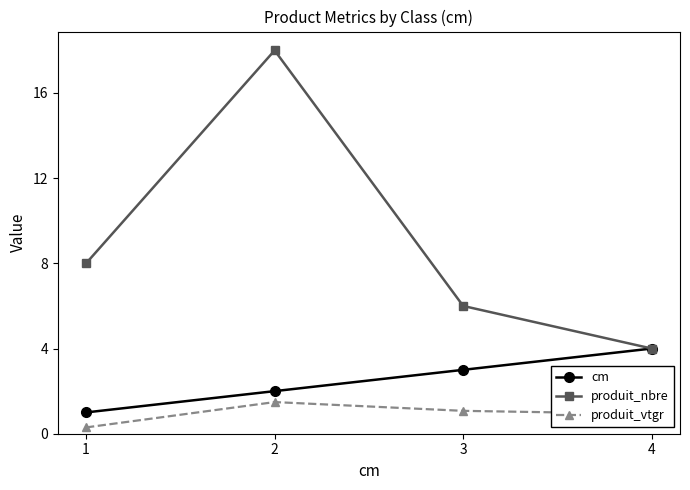

What are all the series names shown in the legend?

cm, produit_nbre, produit_vtgr